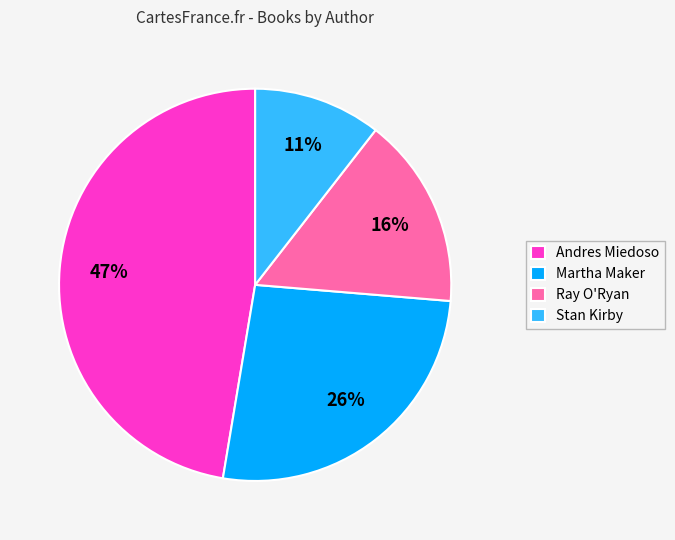

Count the number of slices in the pie.

4